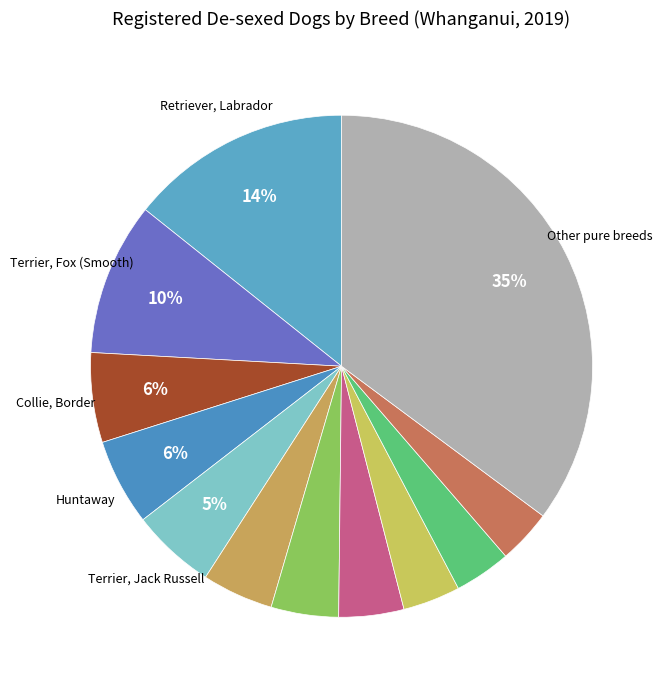

Which slice is the largest?

Other pure breeds